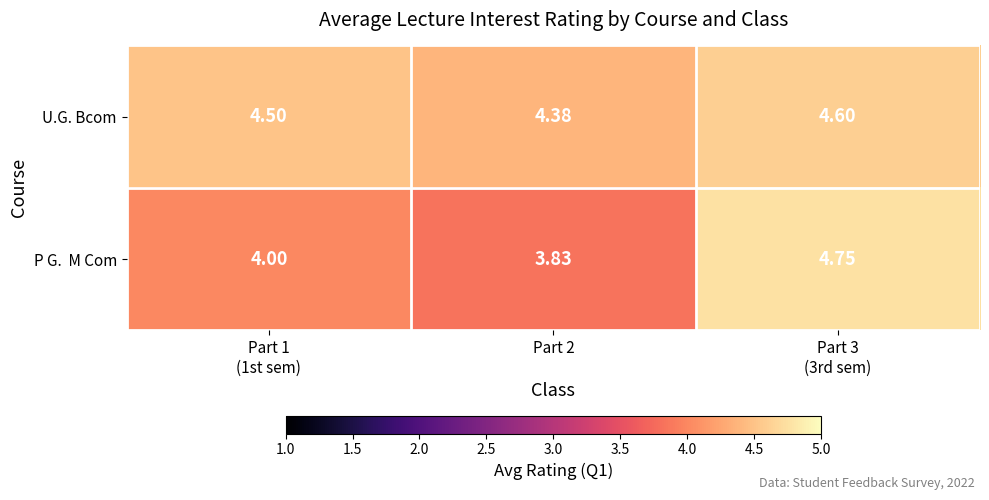

Which series has the largest total across all categories?

U.G. Bcom